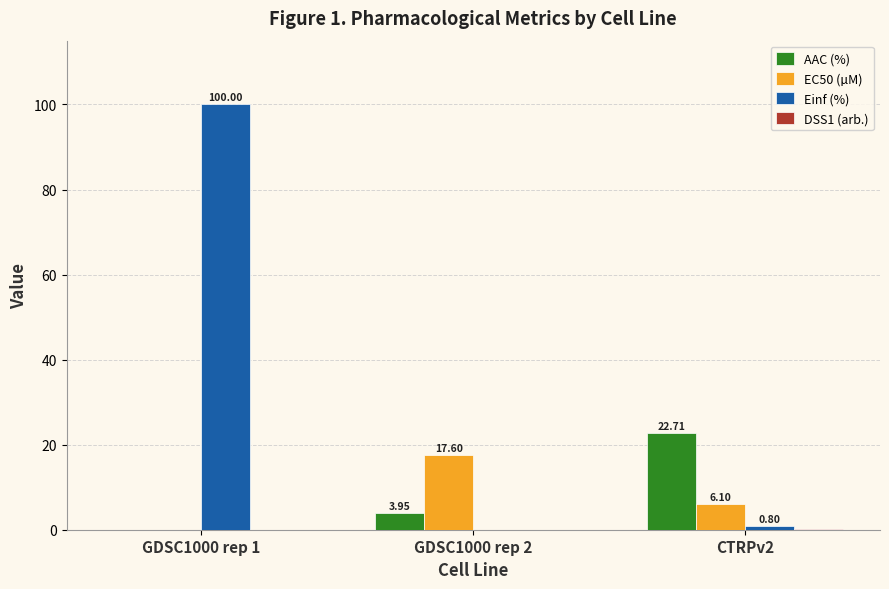

Which series changed the most between GDSC1000 rep 1 and CTRPv2?

Einf (%)